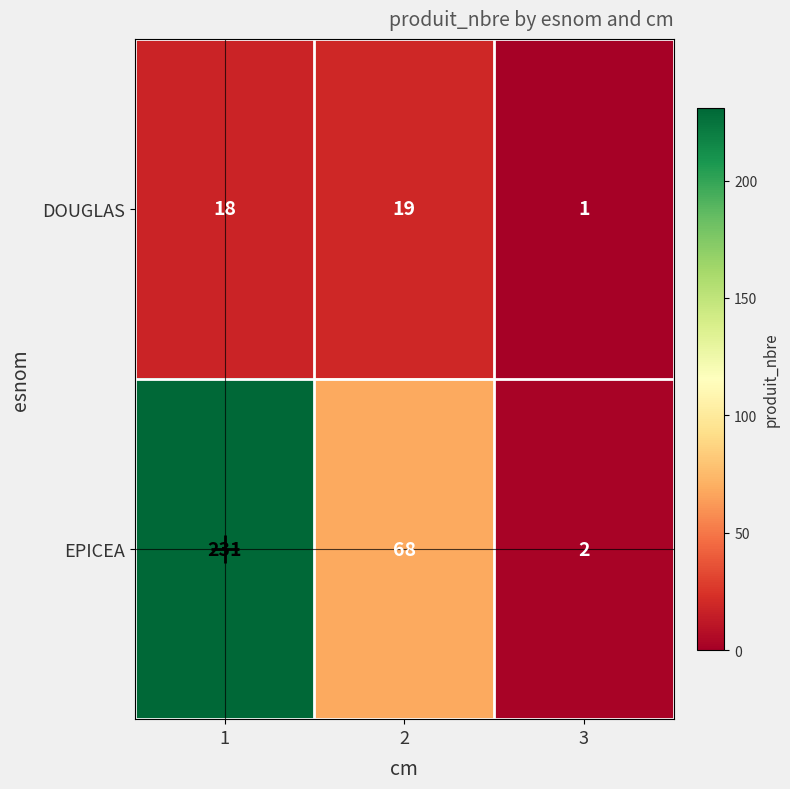

What is the difference between the highest and lowest values at 3?

1